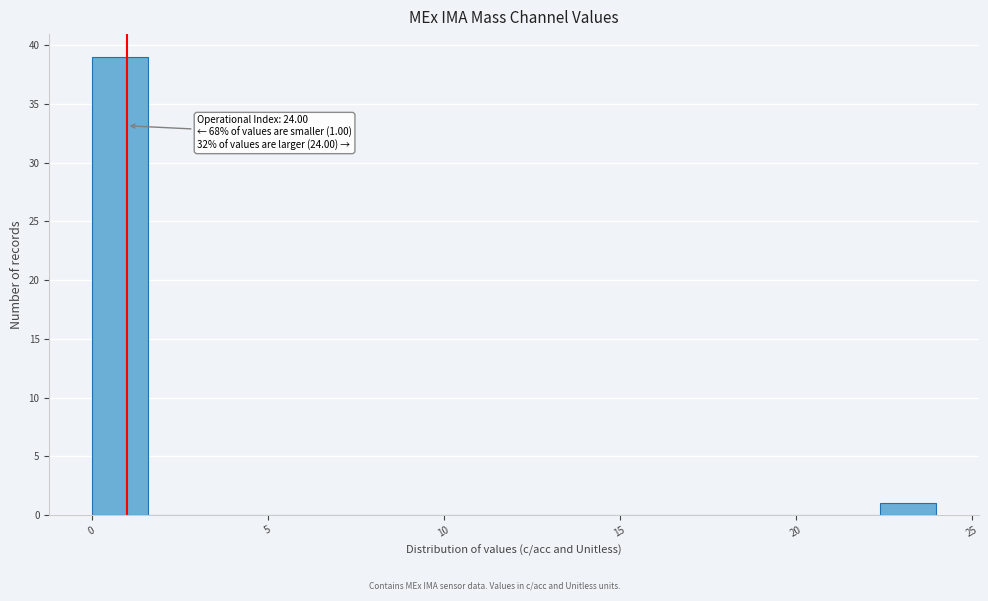

Around what value on the x-axis is the tallest bar? Give the approximate position of its centre, as read against the axis.

1.0